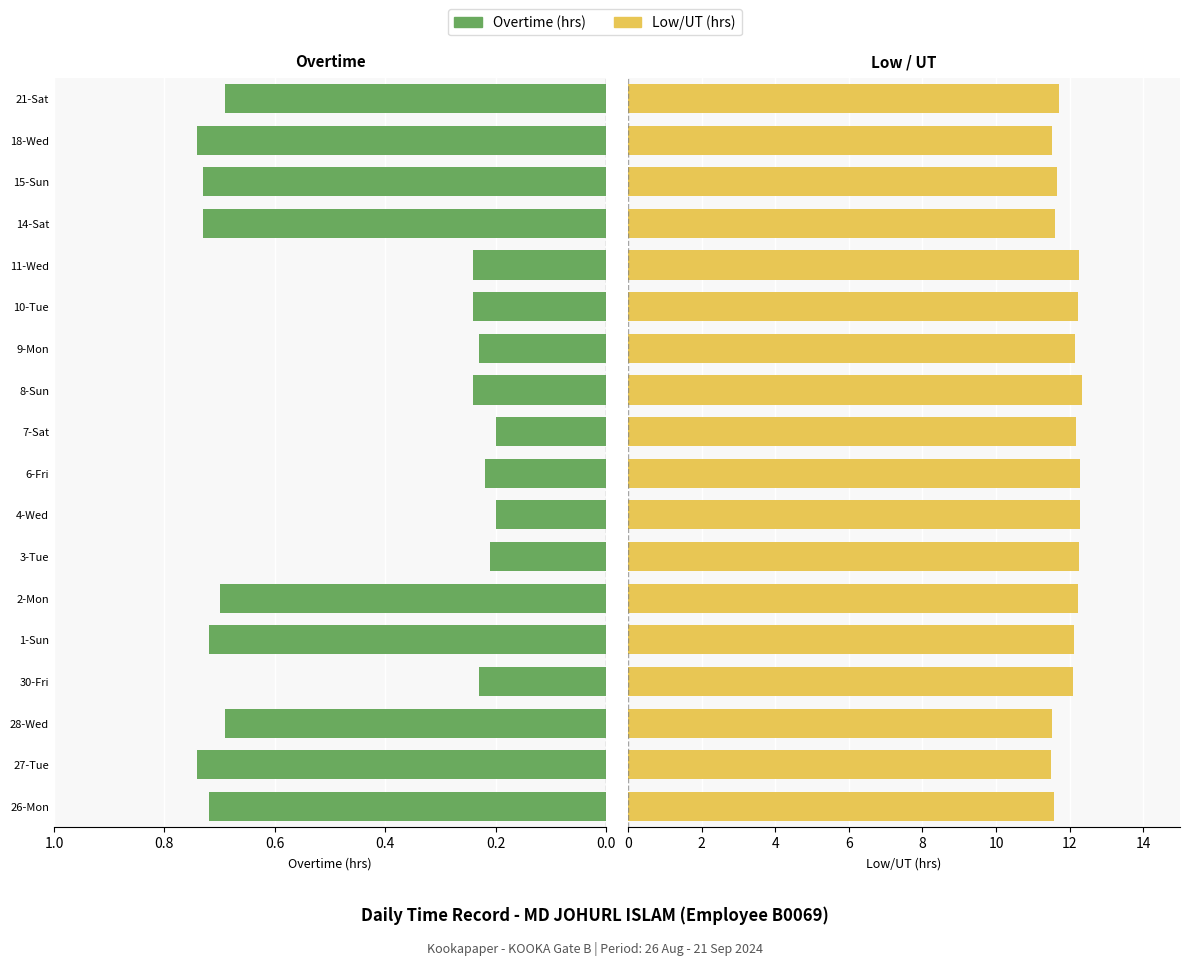

What are all the series names shown in the legend?

Overtime (hrs), Low/UT (hrs)